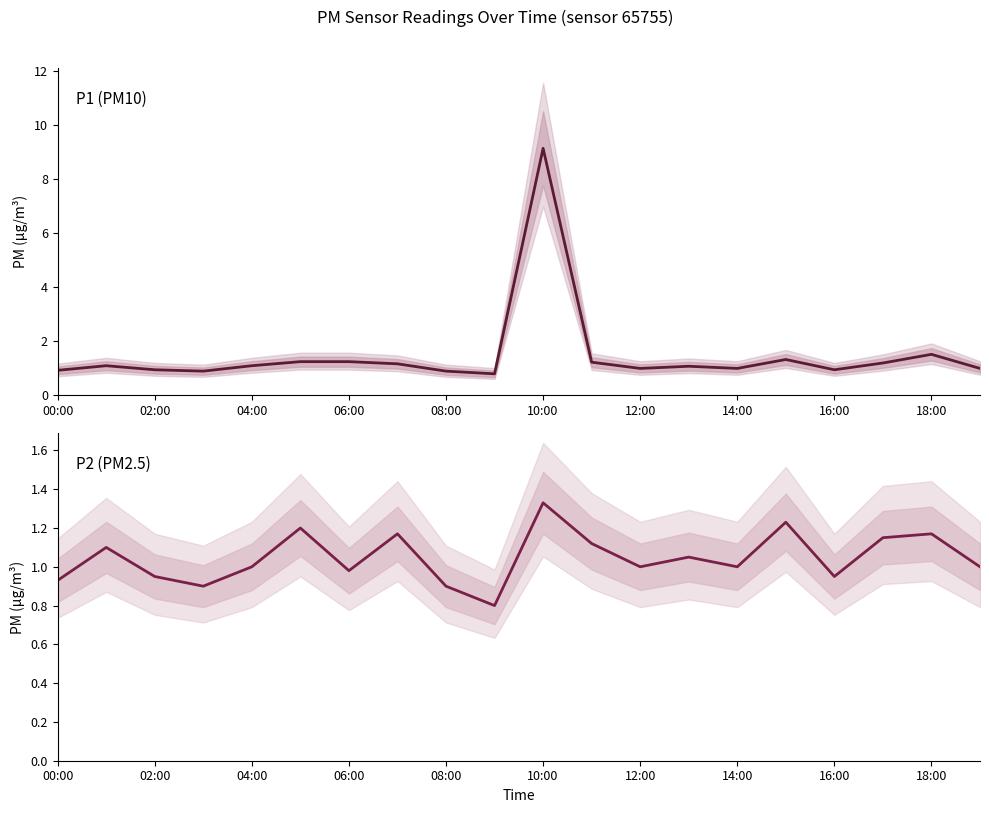

What is the sum of the P2 values at 00:00 and 11?

2.1